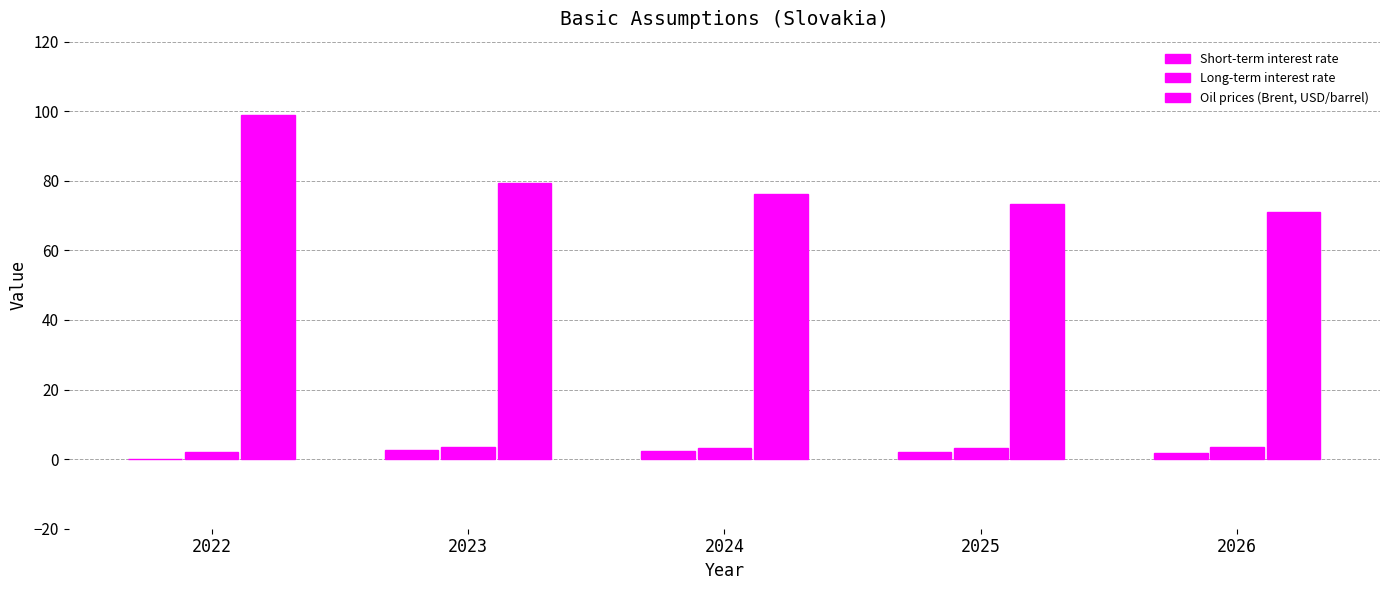

Read the Oil prices (Brent, USD/barrel) value at 2023.

79.5